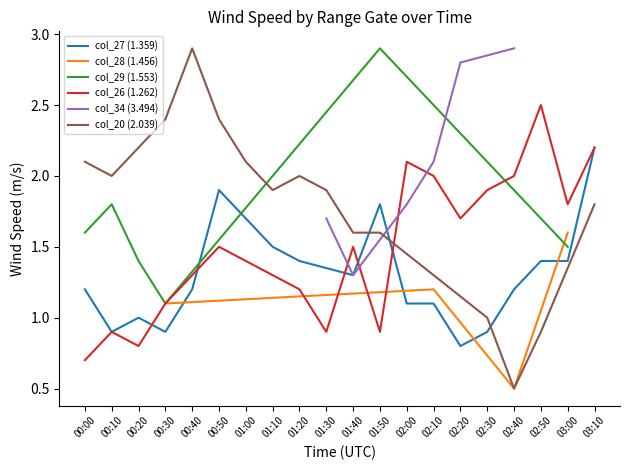

True or false: col_27 (1.359) has a value of 1.5 at 01:10.

True